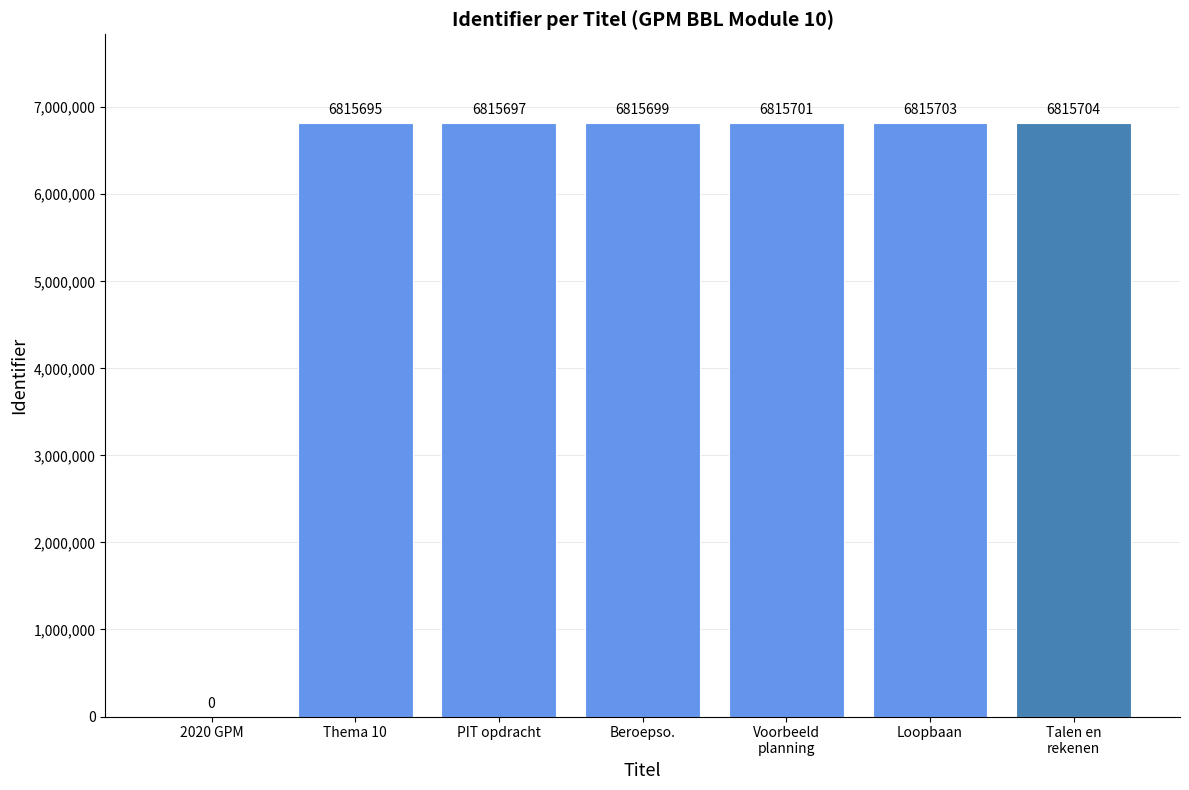

Read the value at Loopbaan.

6815703